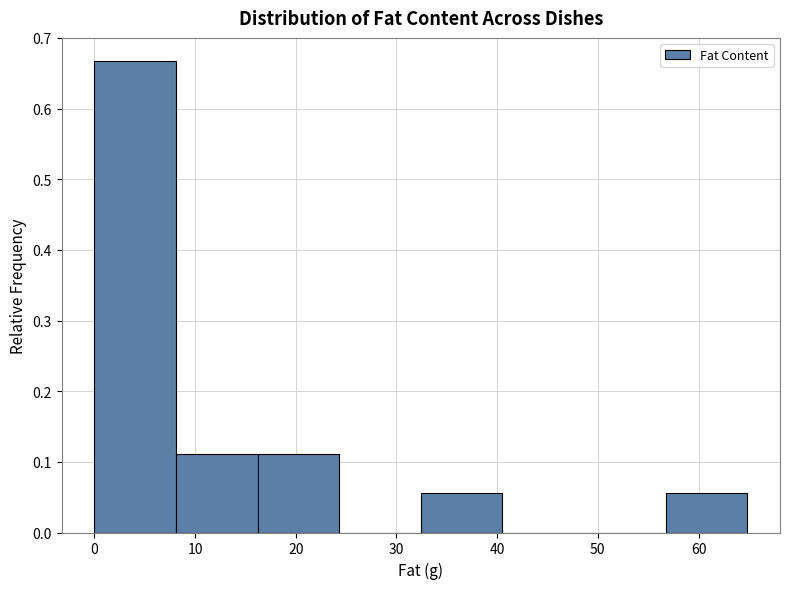

What is the height of the bar covering 0 to 8 on the x-axis? Neither the bar edges nor the heights are printed on the chart, so give them approximately, as read against the axes.

0.67